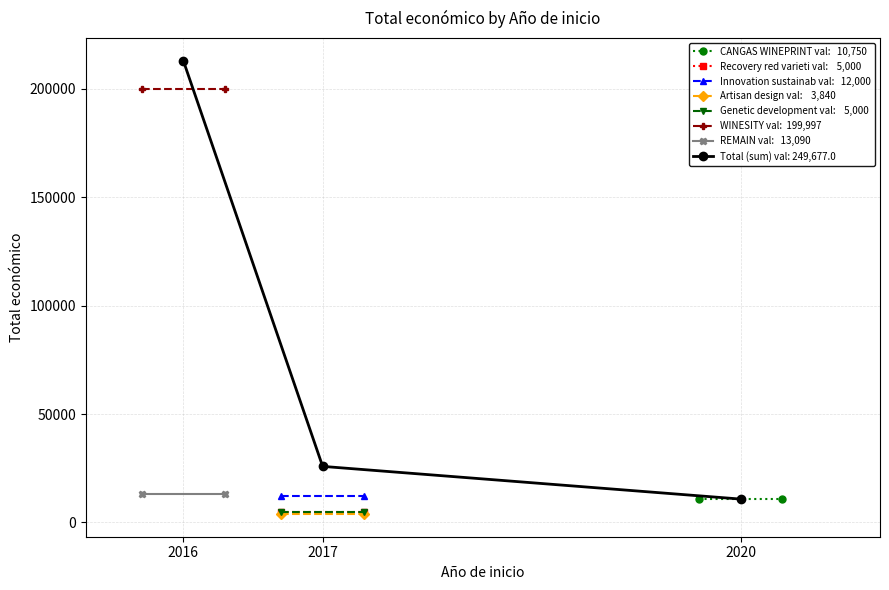

What is the average value?

35668